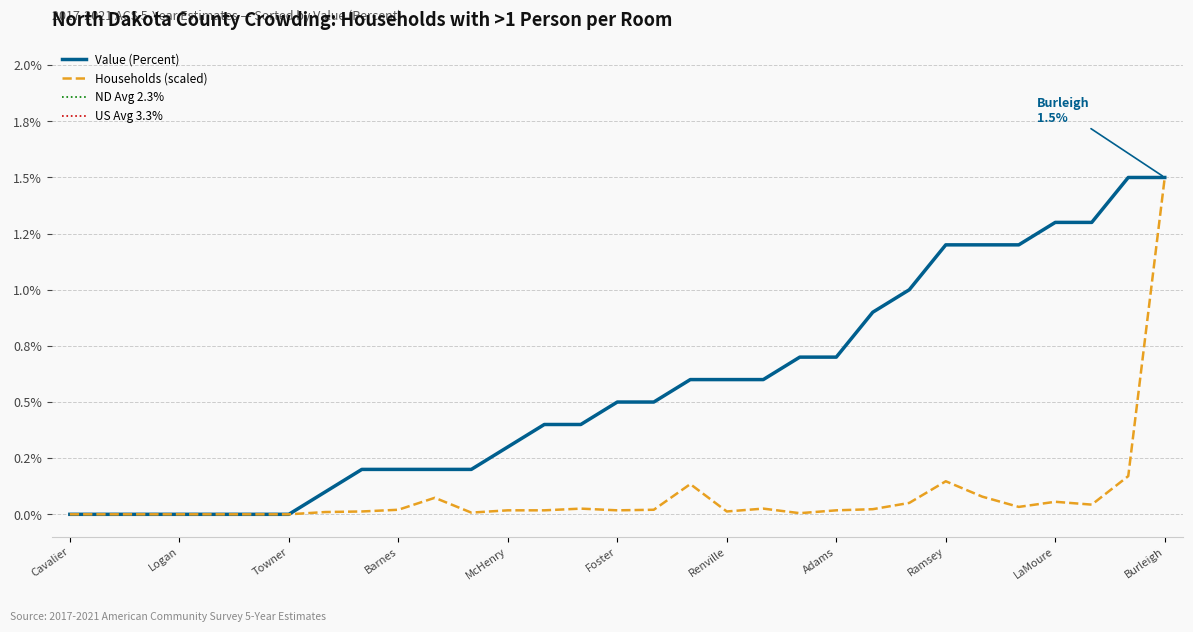

In Households (>1 Per Room), how many points are lower than both neighbors (excluding endpoints)?

6